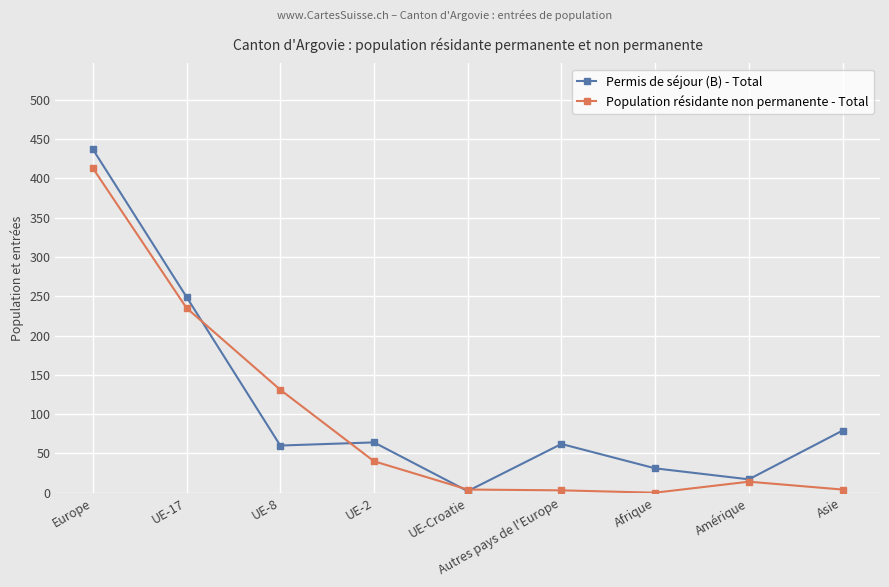

Where does the Permis de séjour (B) - Total series first go above 62?

Europe